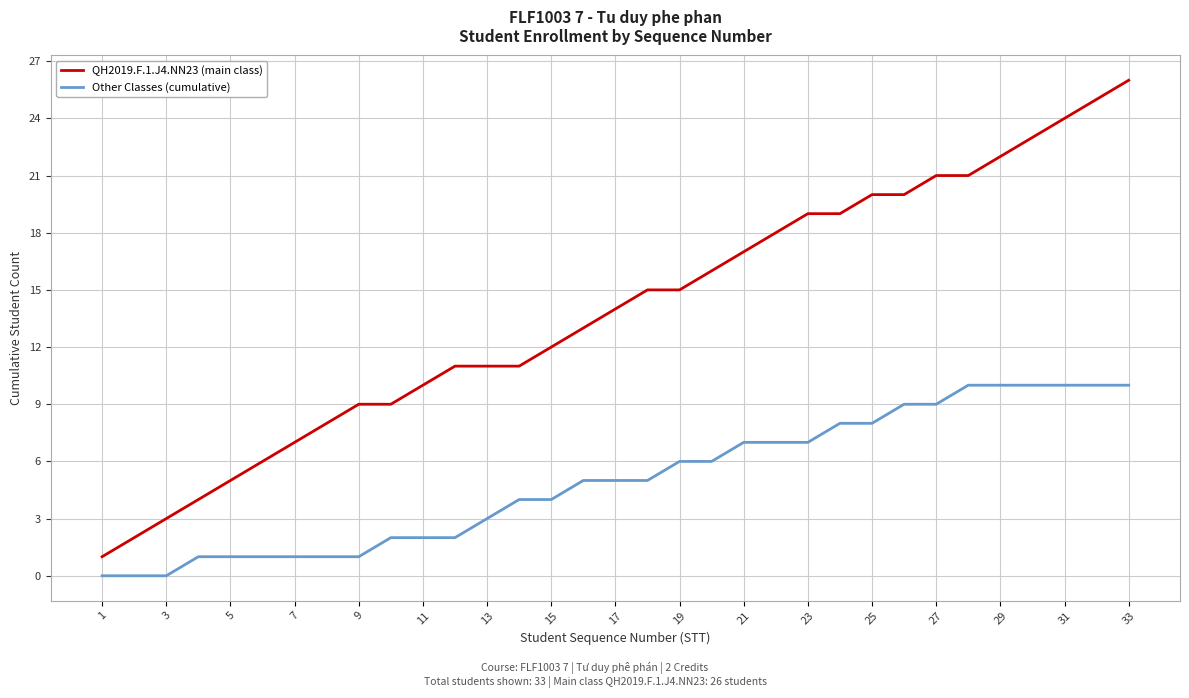

Which series has the largest total across all categories?

QH2019.F.1.J4.NN23 (main class)